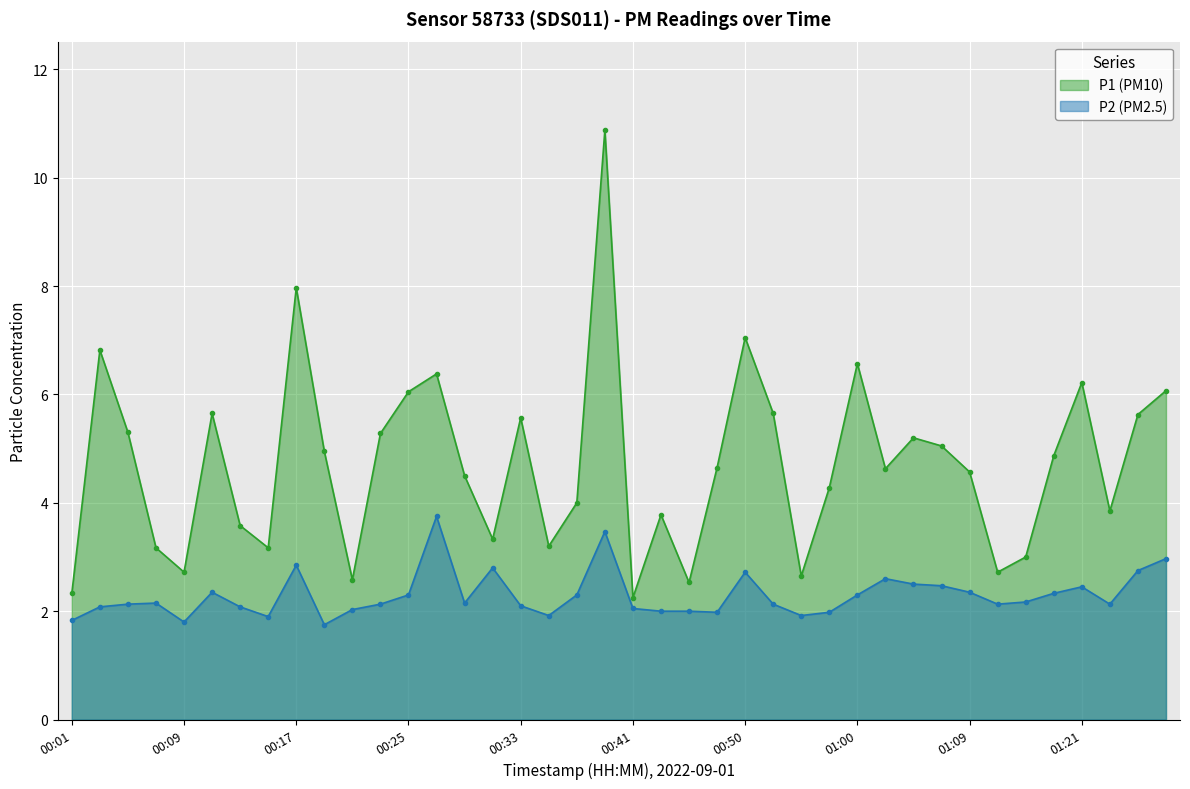

At which label does P1 first exceed 4?

00:03